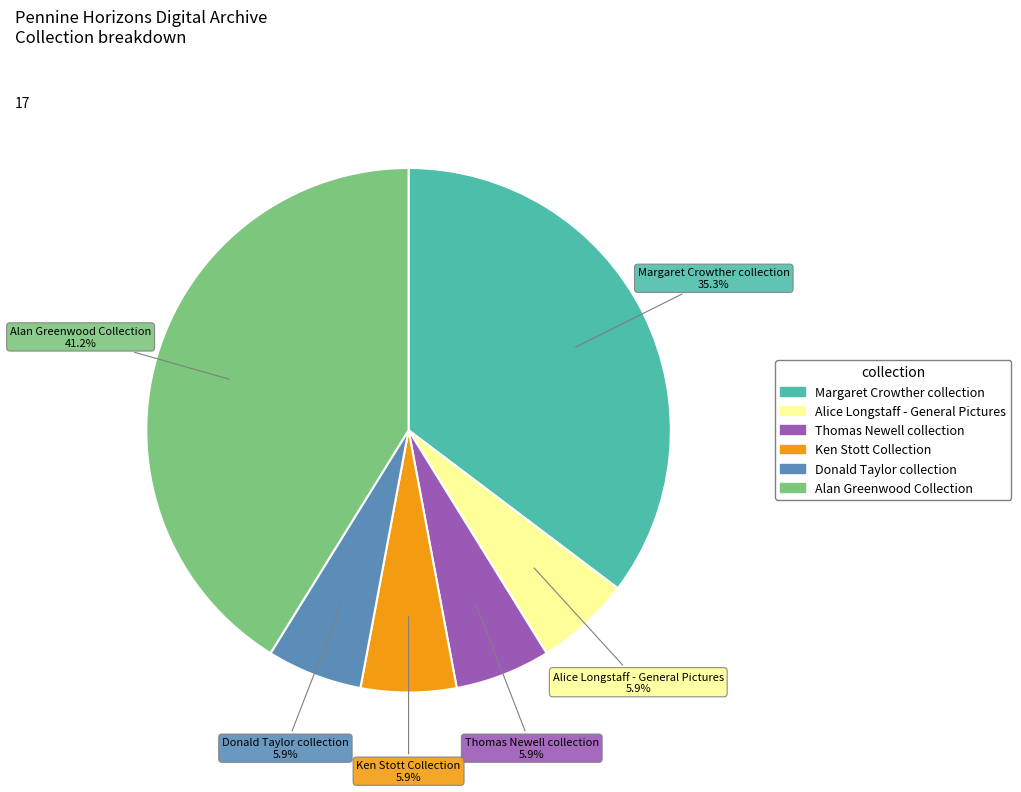

Is it true that Alan Greenwood Collection is 28% of the pie?

False